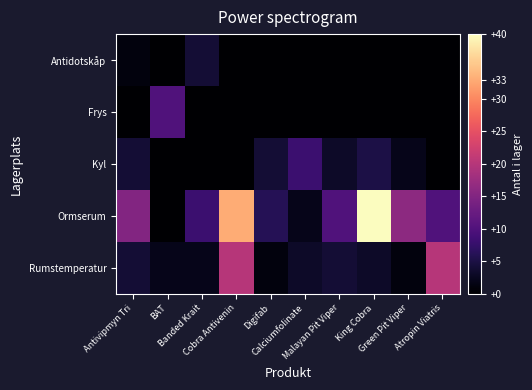

What is the maximum value shown in the chart?

40